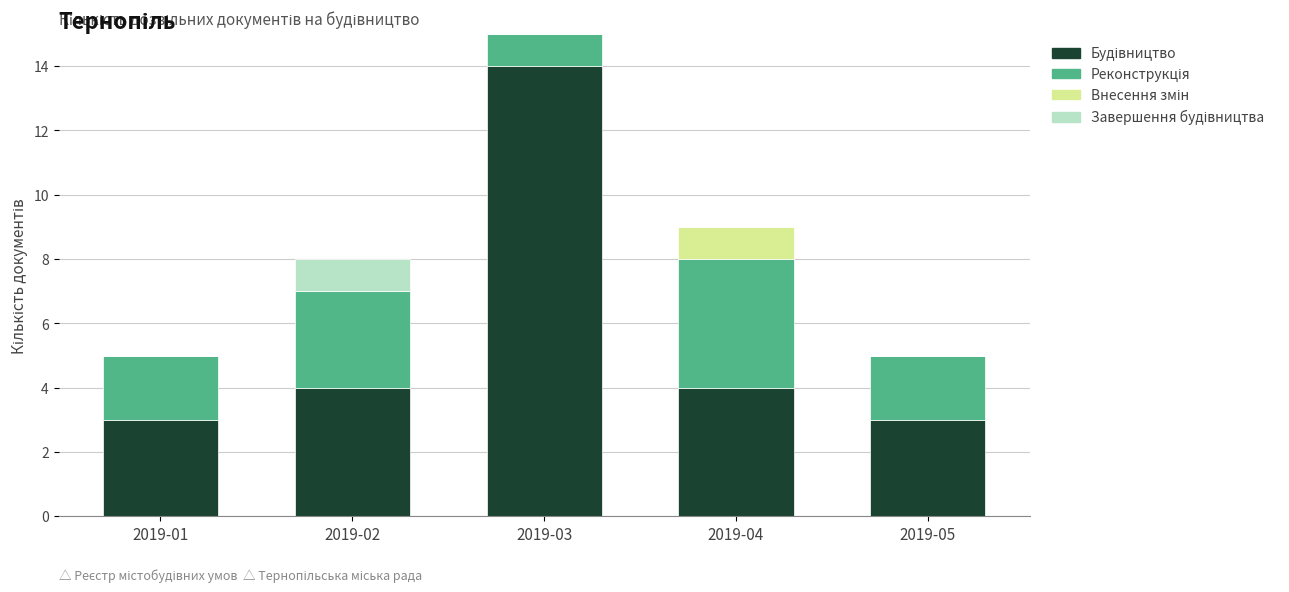

At which category is the sum across all series the highest?

2019-03